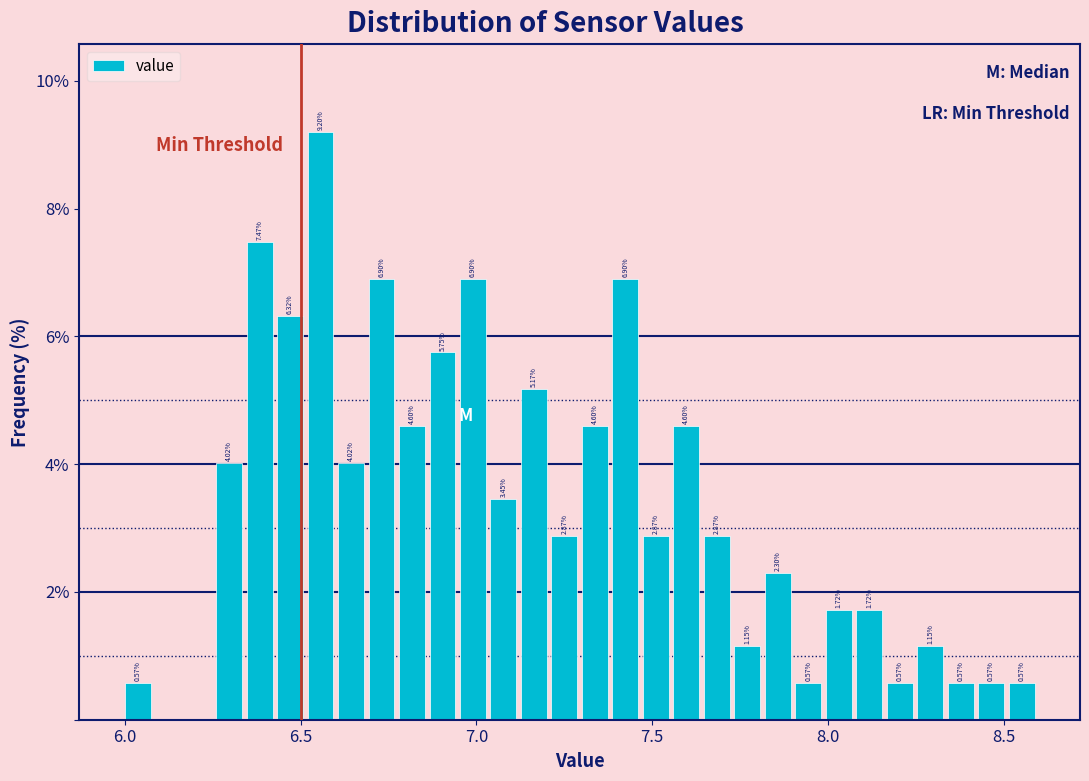

Around what value on the x-axis is the tallest bar? Give the approximate position of its centre, as read against the axis.

6.55